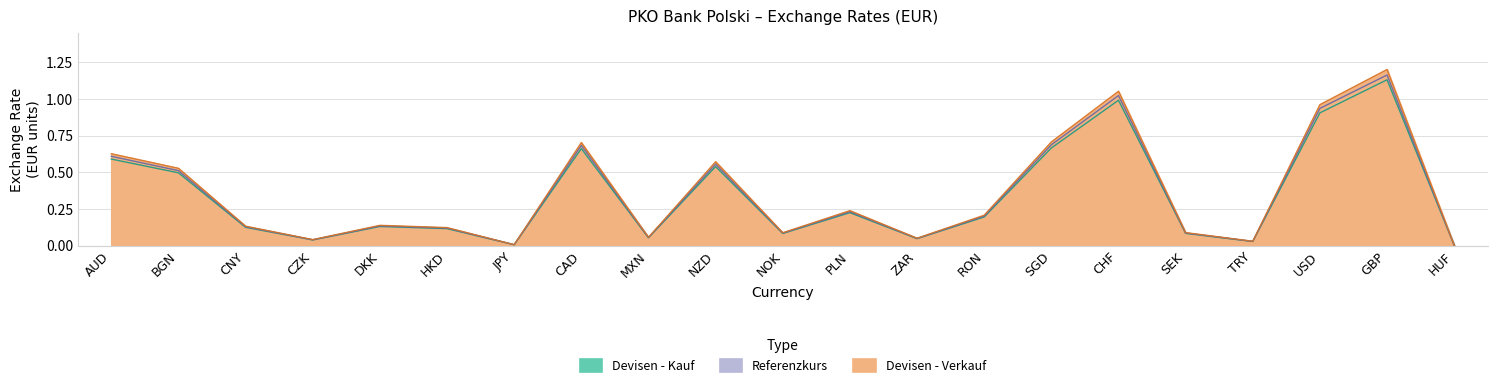

Count the number of data series in this chart.

3